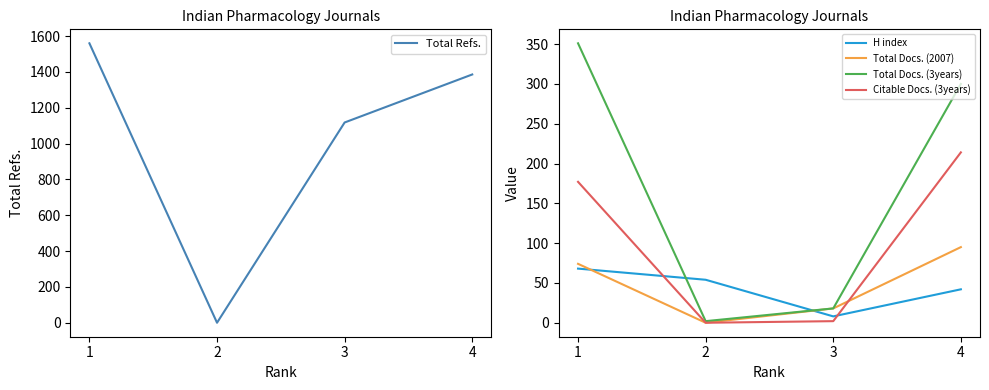

How many lines are shown in the chart?

5